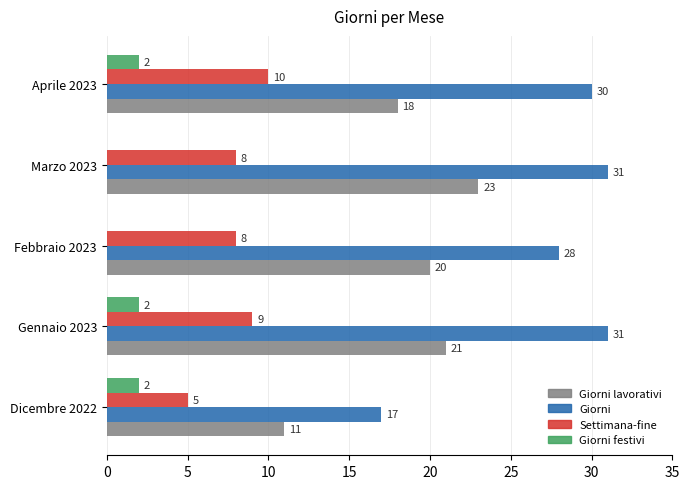

Is it true that Giorni lavorativi equals 28 at Febbraio 2023?

False